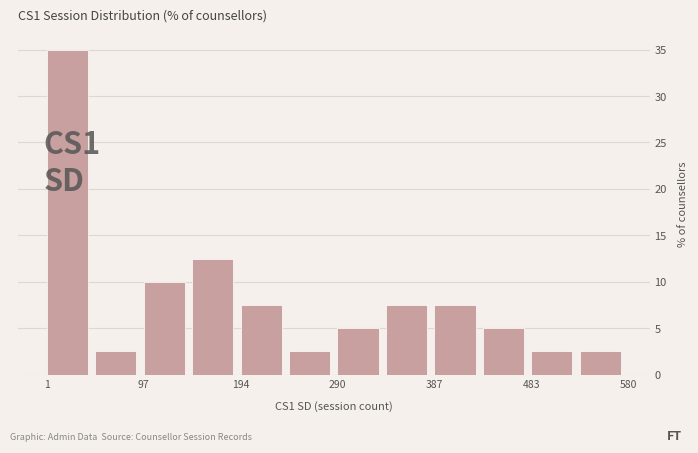

Which range on the x-axis has the tallest bar?

0 to 50